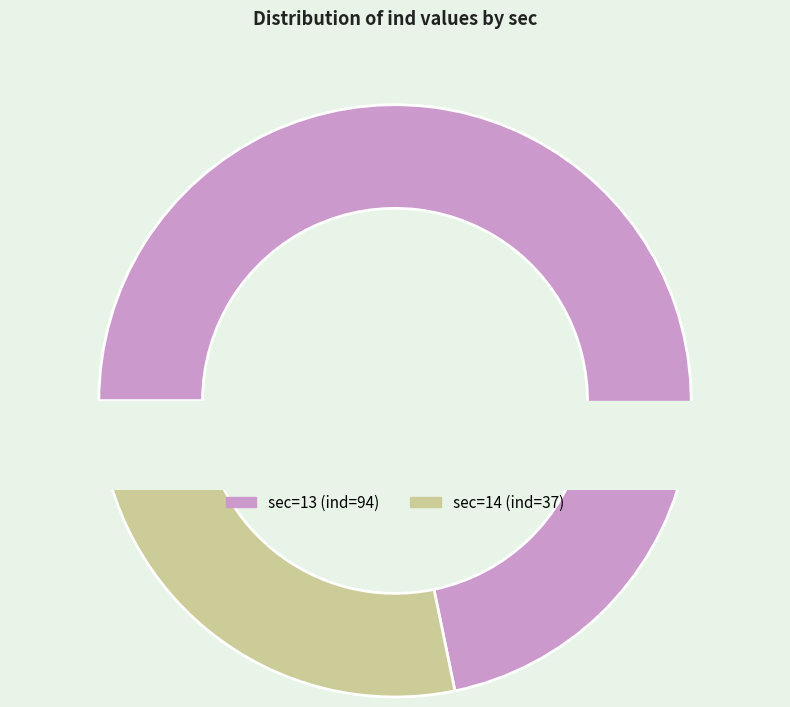

Between 14 and 13, which is larger?

13